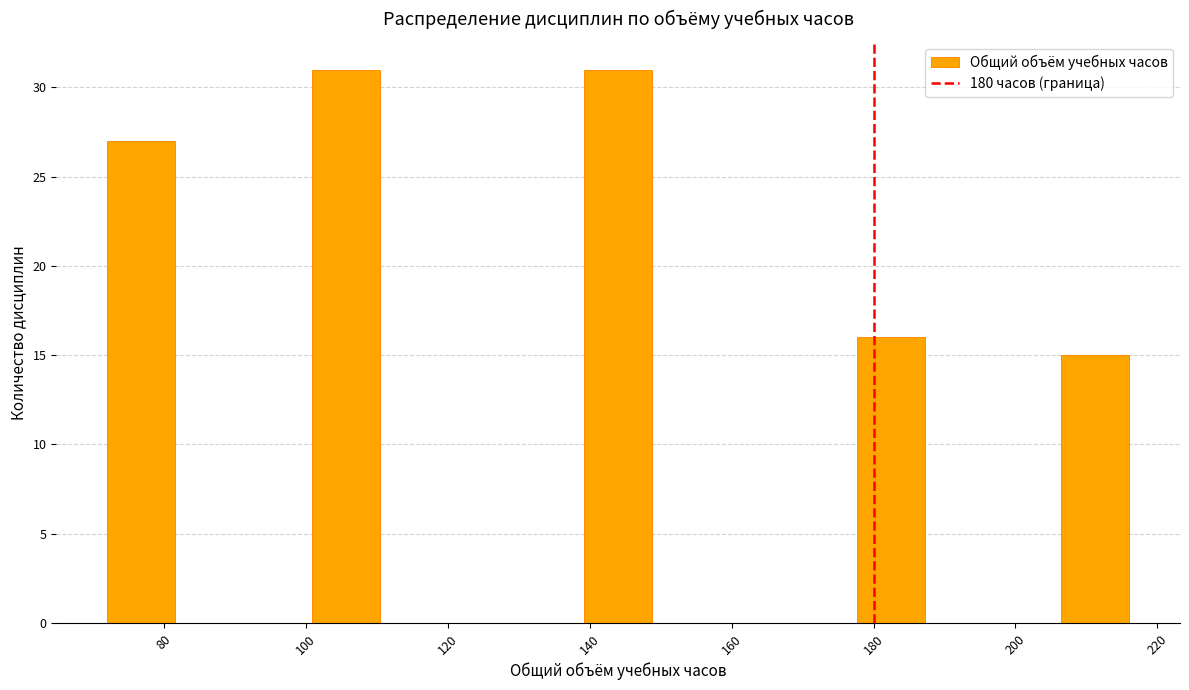

Reading left to right, list every bar in this chart as the range it spans on the x-axis followed by its height. Neither the bar edges nor the heights are printed on the chart, so give them approximately, as read against the axes.

72.0 to 81.6: 27
81.6 to 91.2: 0
91.2 to 100.8: 0
100.8 to 110.4: 31
110.4 to 120.0: 0
120.0 to 129.6: 0
129.6 to 139.2: 0
139.2 to 148.8: 31
148.8 to 158.4: 0
158.4 to 168.0: 0
168.0 to 177.6: 0
177.6 to 187.2: 16
187.2 to 196.8: 0
196.8 to 206.4: 0
206.4 to 216.0: 15